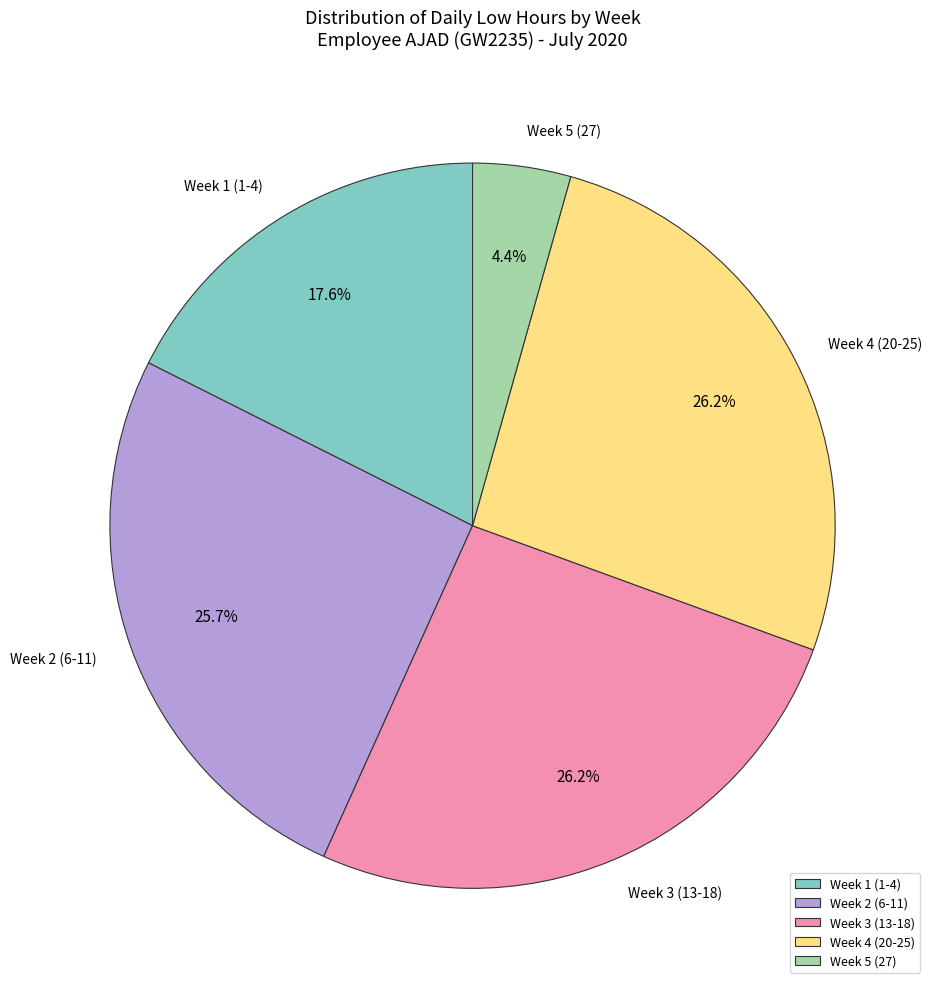

Does Week 1 (1-4) account for over 50% of the chart?

No